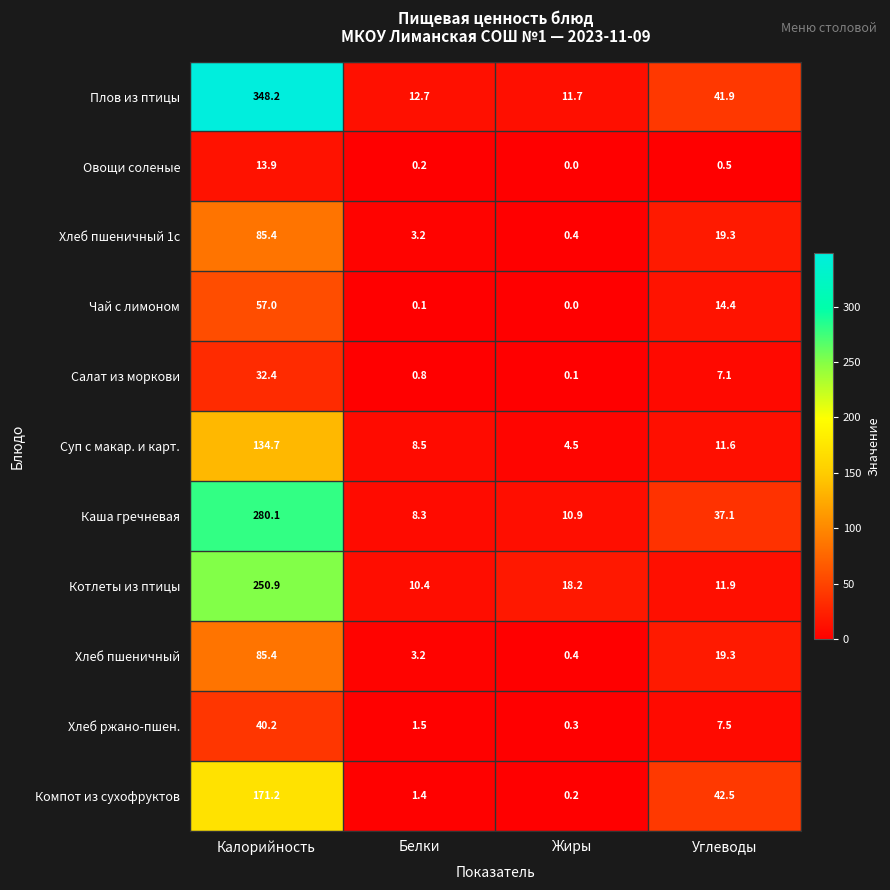

What is the difference between the Котлеты из птицы values at Углеводы and Белки?

1.5